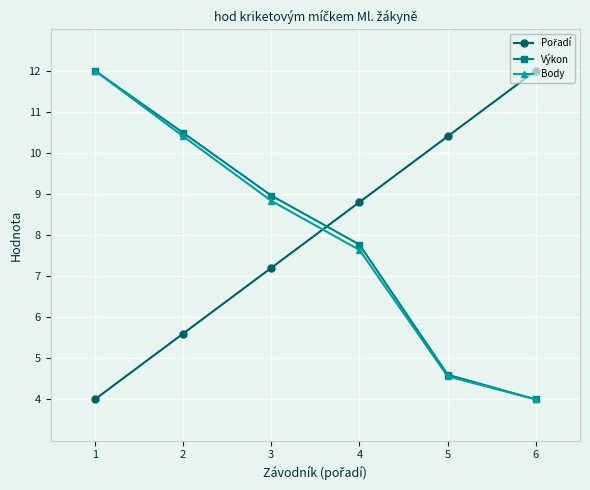

List the labels in order of Výkon value, largest first.

1, 2, 3, 4, 5, 6